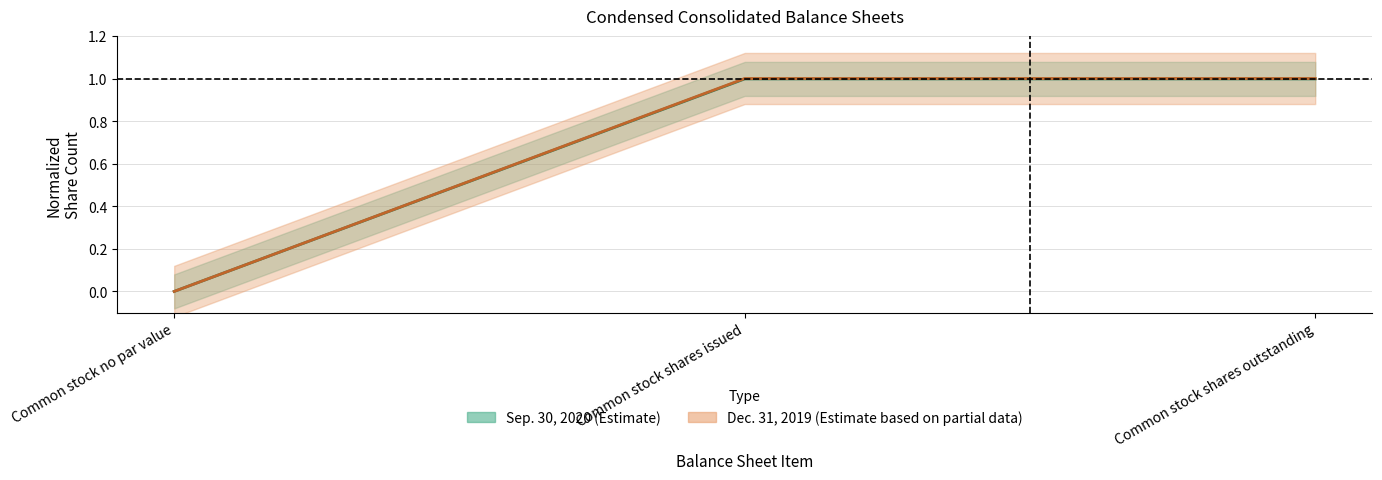

Rank the categories by Sep. 30, 2020 value from lowest to highest.

Common stock no par value, Common stock shares issued, Common stock shares outstanding